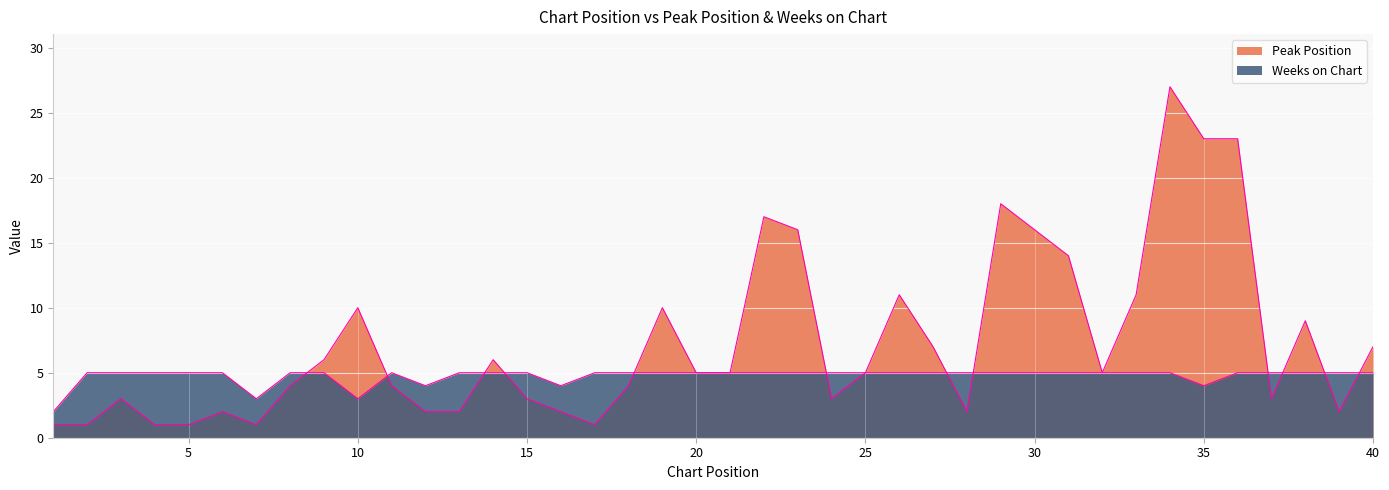

How many data points in Peak Position are less than 5?

19